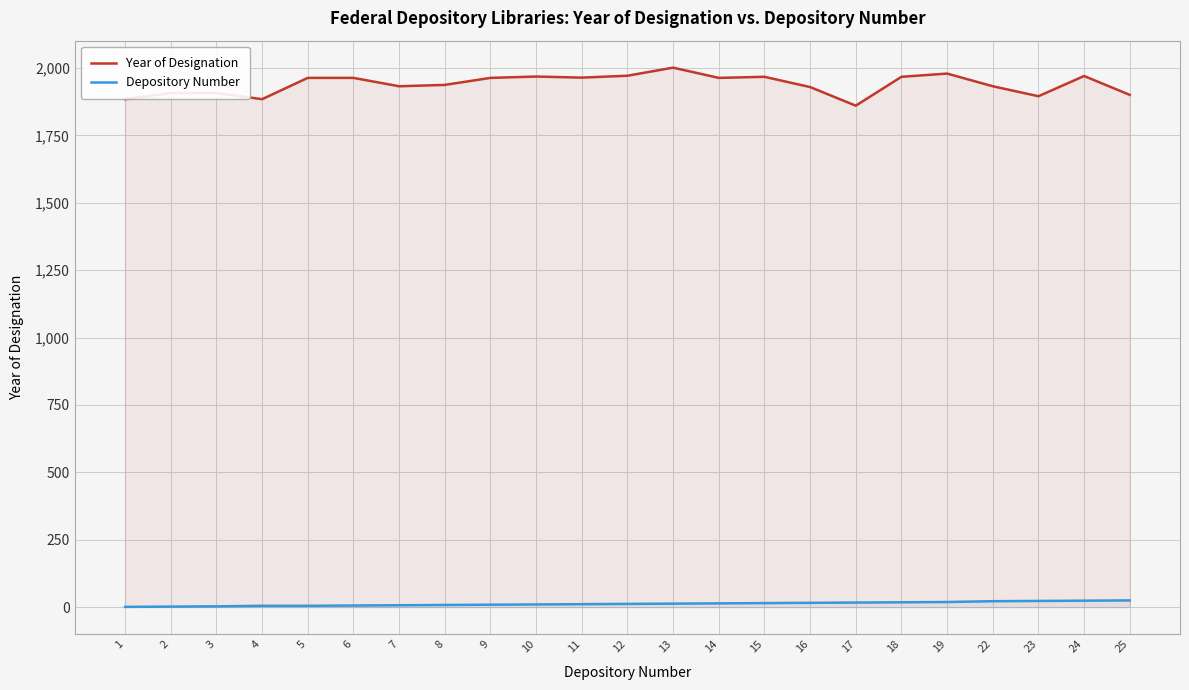

The value of Depository Number at 24 is 24. True or false?

True